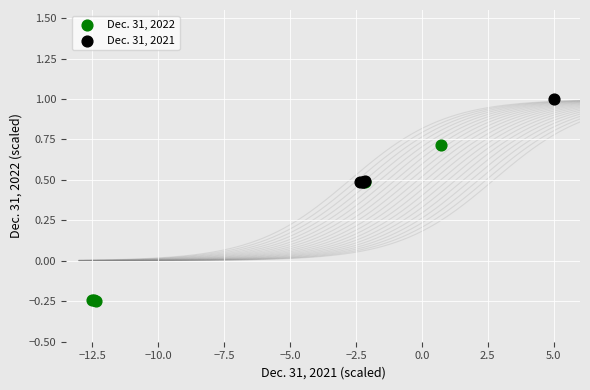

What are all the series names shown in the legend?

Dec. 31, 2022, Dec. 31, 2021